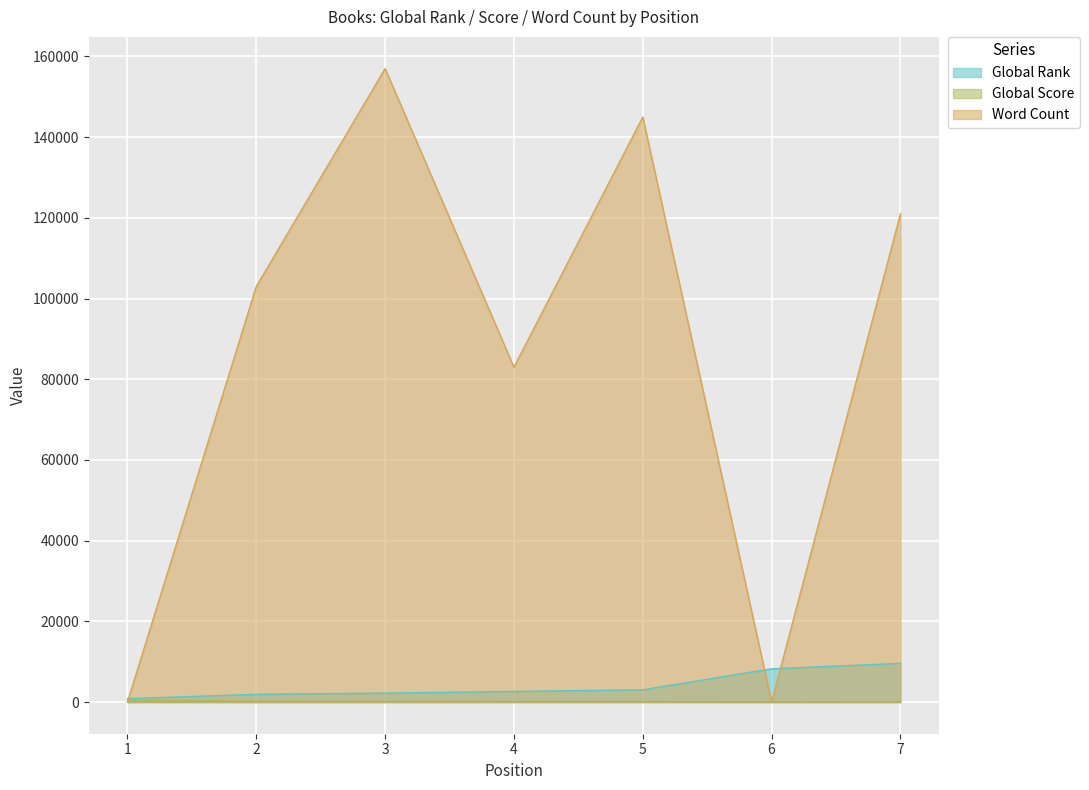

What is the total value across all series at 1?

1281